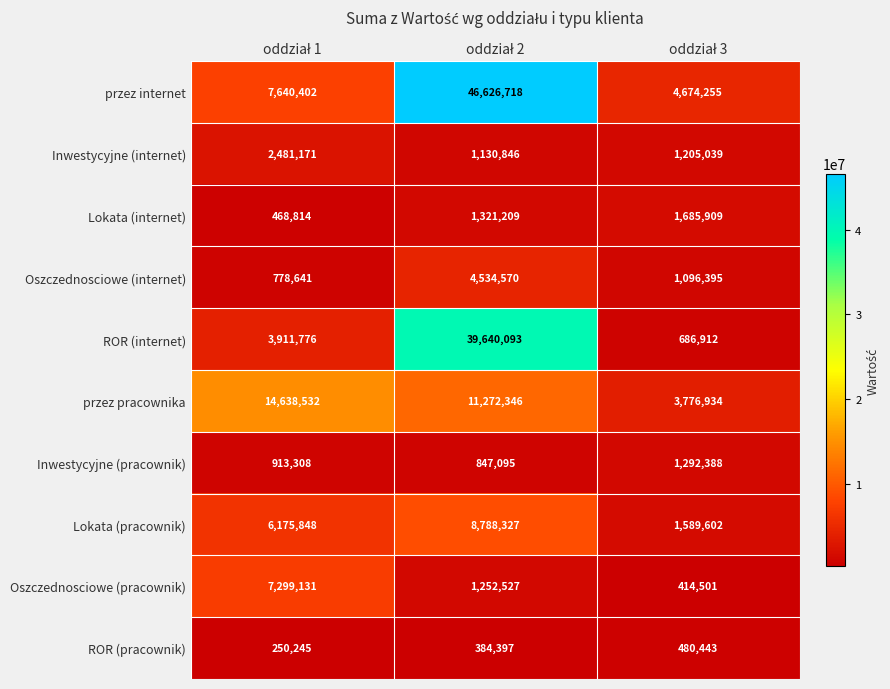

How many categories are shown in the chart?

3